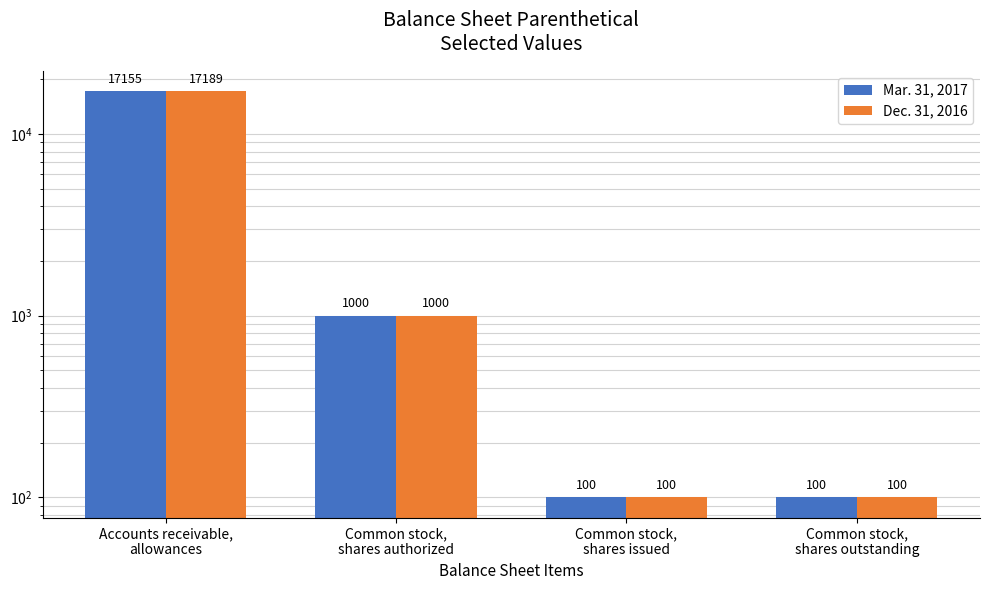

Rank the series by their maximum value, from highest to lowest.

Dec. 31, 2016, Mar. 31, 2017